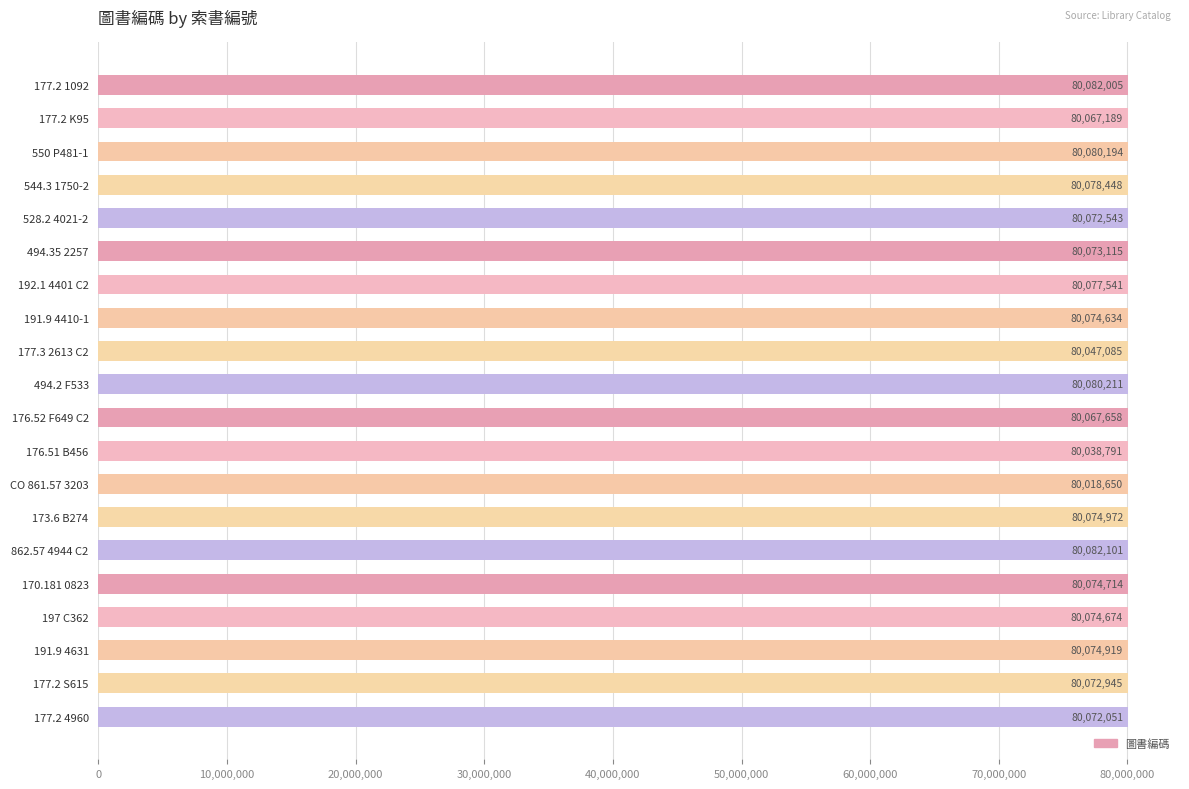

How many data points are less than 80074674?

10